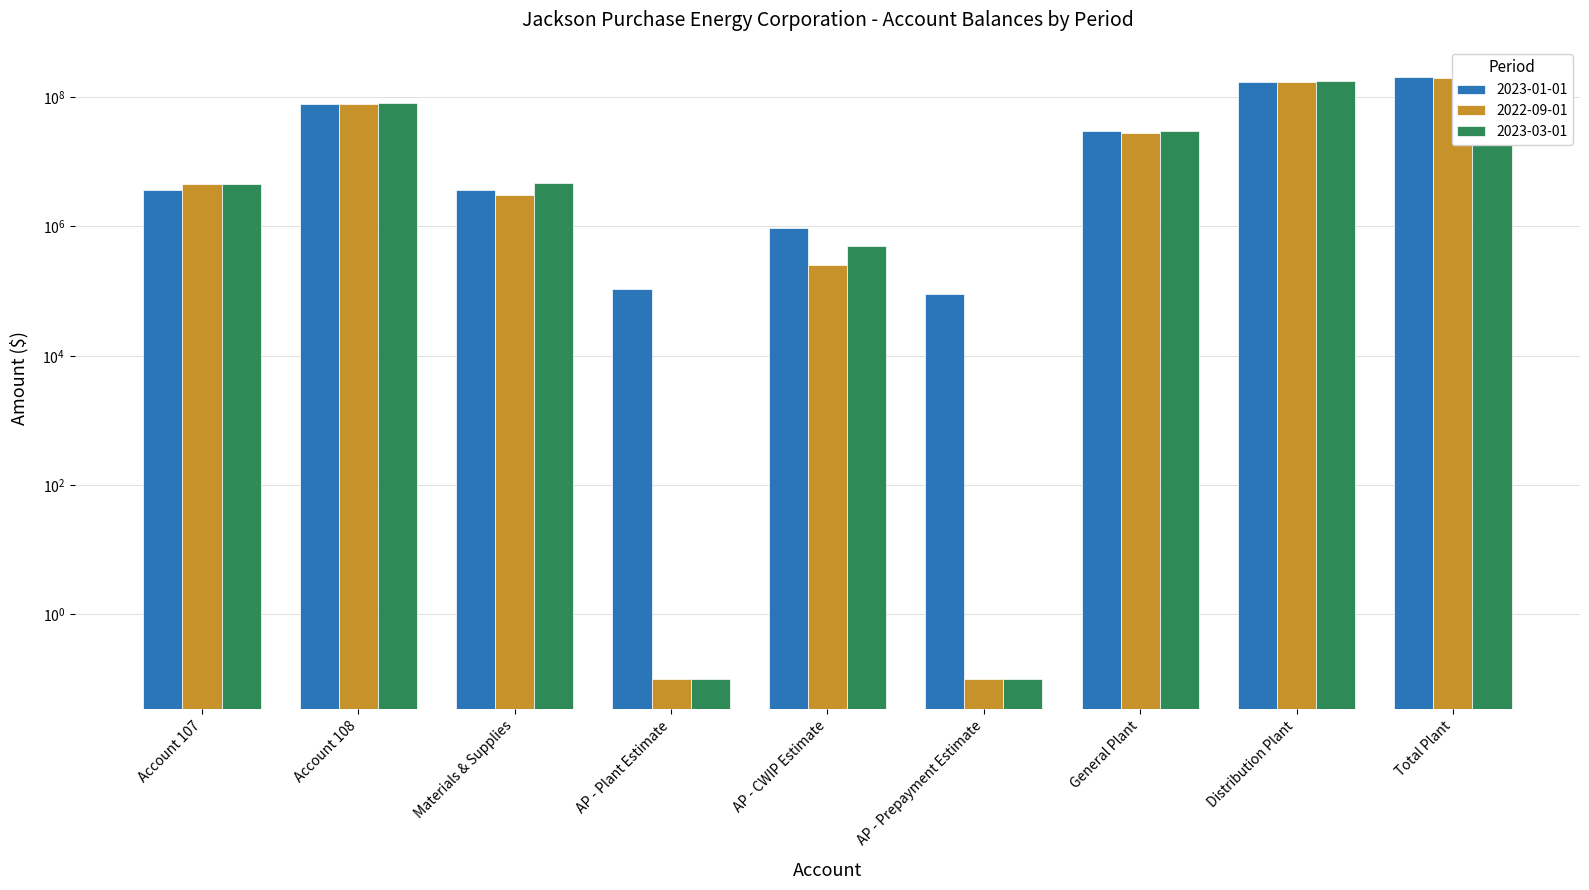

The value of 2023-03-01 at Materials & Supplies is 3118170.5. True or false?

False